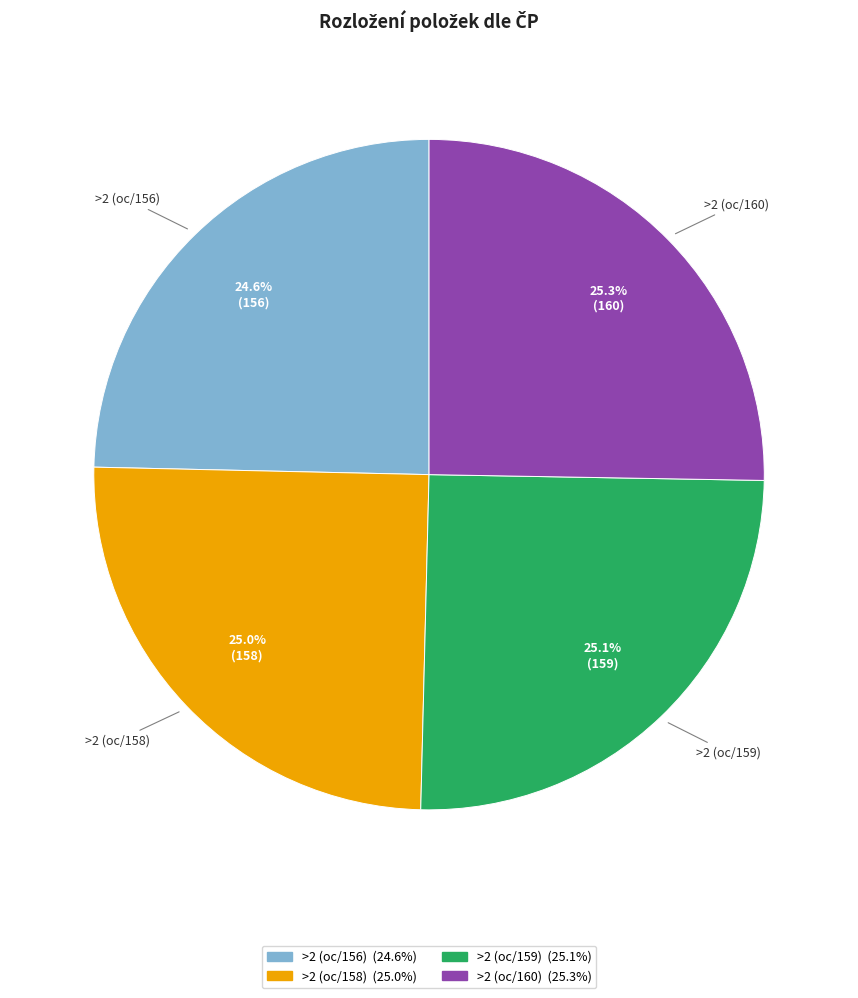

Is >2 (oc/156) the majority of the pie?

No